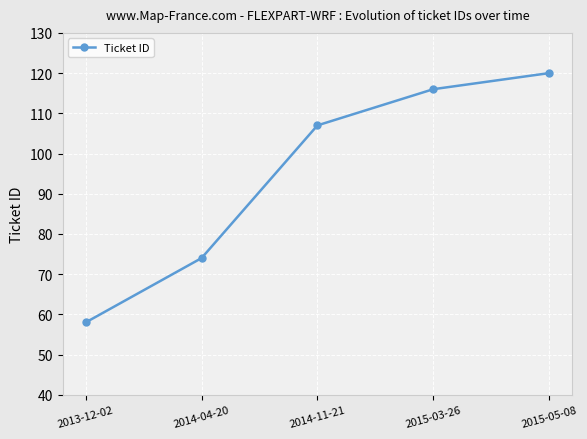

How many values are below 107?

2